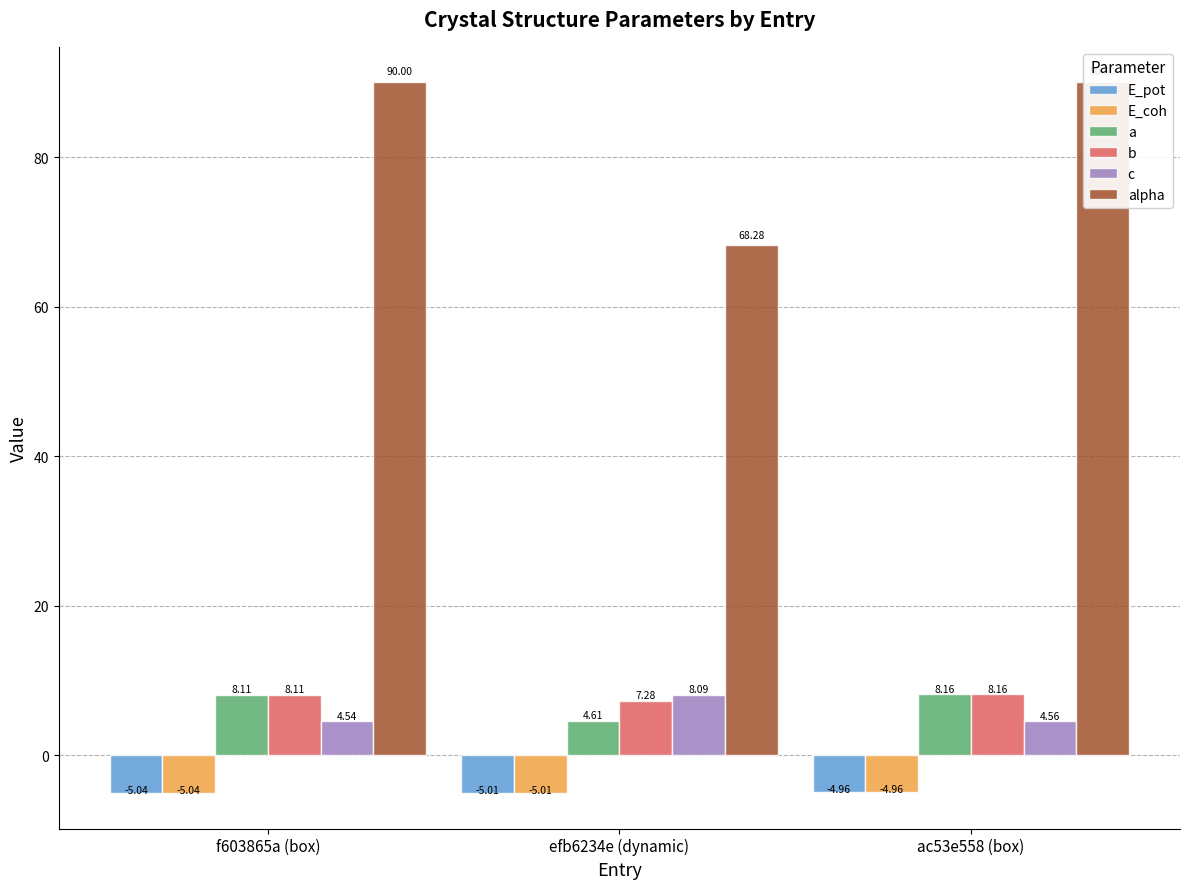

Is it true that a equals 11.0 at f603865a (box)?

False